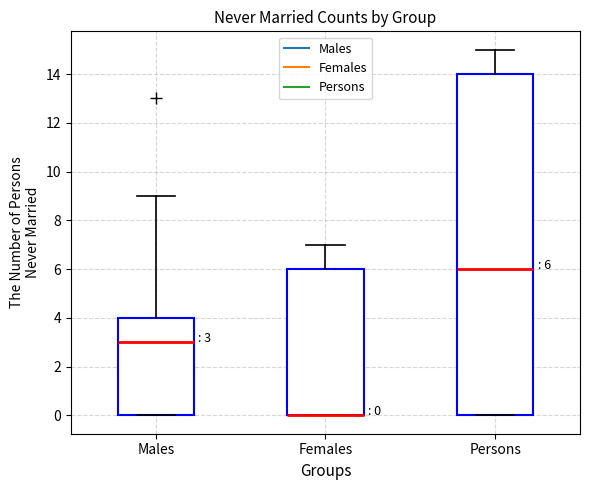

Comparing the boxes themselves (not the whiskers), which one is the tallest?

Persons